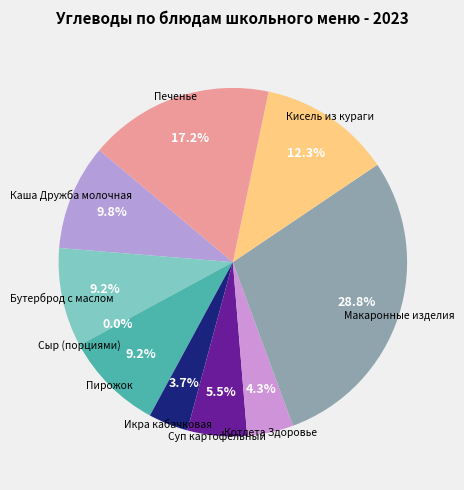

Which category has the smallest portion of the pie?

Сыр (порциями)